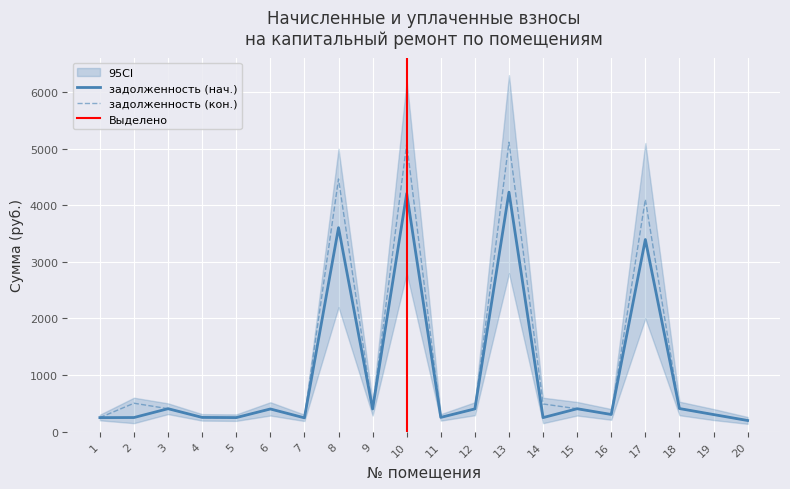

The задолженность (col_6) series shows 6198.4 at 17. True or false?

False